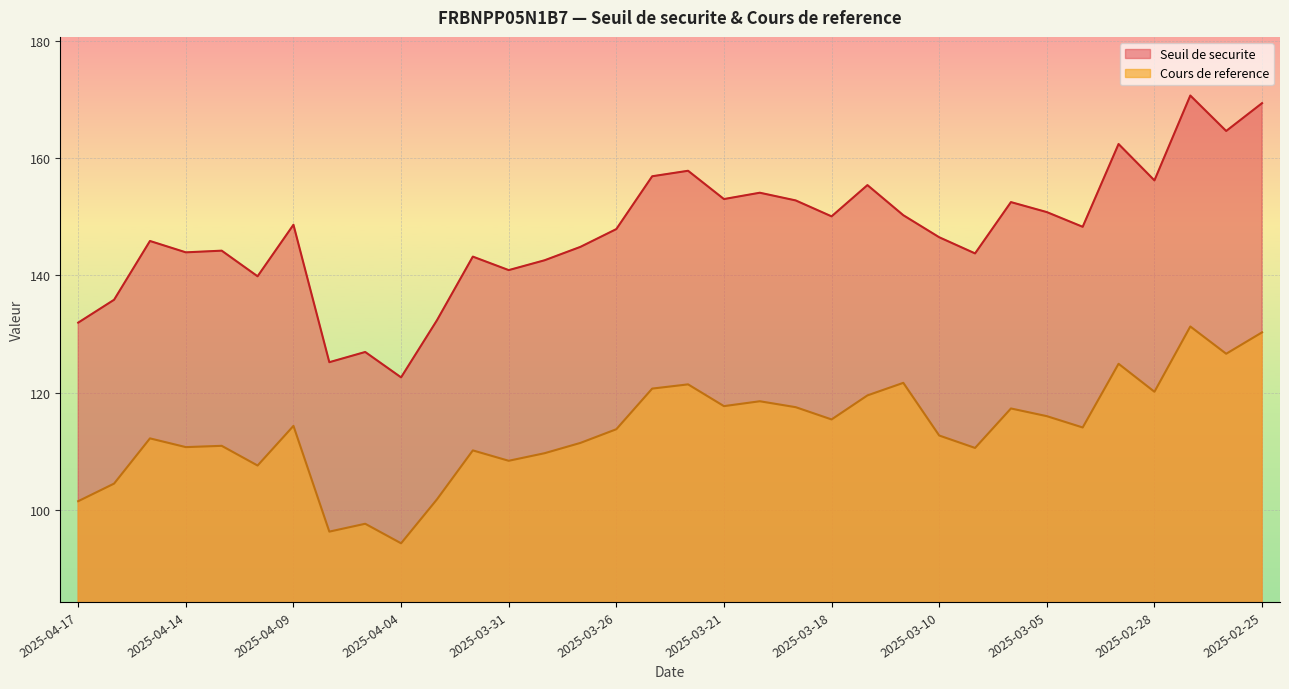

At 2025-04-03, list the series in order from largest to smallest.

Seuil de securite, Cours de reference